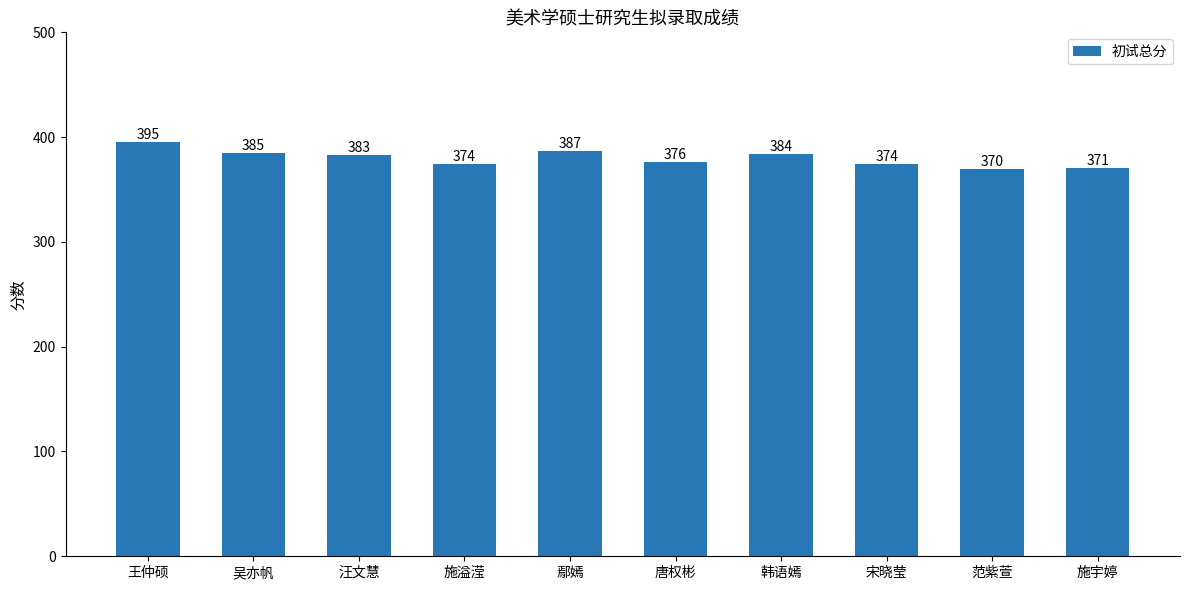

What is the difference between the maximum and second lowest values?

24